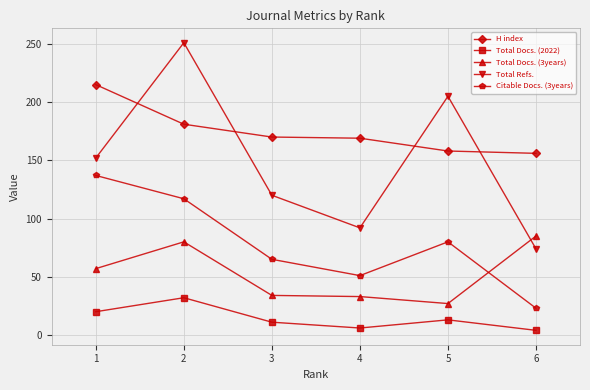

The value of Total Docs. (3years) at 2 is 122. True or false?

False